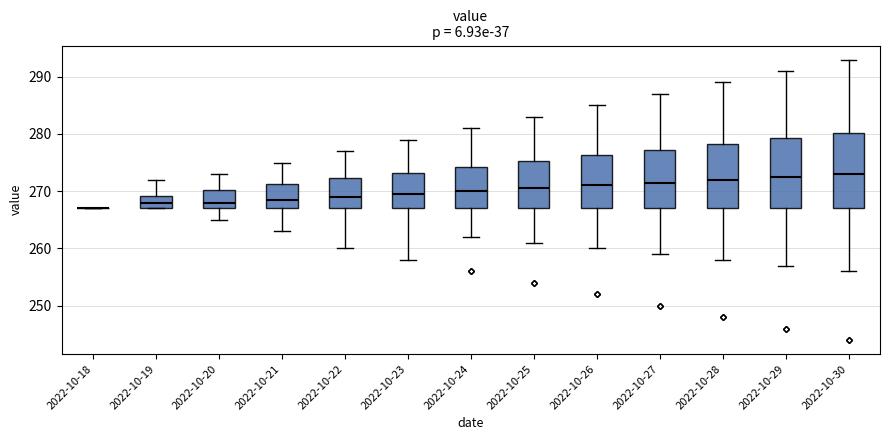

Reading left to right, transcribe this box plot: for each box, give where its median line is, the range the box spans, and where its two whiskers end, as read against the y-axis. The values are not printed on the chart, so give them approximately, as read against the axis.

2022-10-18: box collapsed to a line at 267, whiskers 267 to 267
2022-10-19: median 268, box 267 to 269, whiskers 267 to 272
2022-10-20: median 268, box 267 to 270, whiskers 265 to 273
2022-10-21: median 269, box 267 to 271, whiskers 263 to 275
2022-10-22: median 269, box 267 to 272, whiskers 260 to 277
2022-10-23: median 270, box 267 to 273, whiskers 258 to 279
2022-10-24: median 270, box 267 to 274, whiskers 262 to 281
2022-10-25: median 271, box 267 to 275, whiskers 261 to 283
2022-10-26: median 271, box 267 to 276, whiskers 260 to 285
2022-10-27: median 272, box 267 to 277, whiskers 259 to 287
2022-10-28: median 272, box 267 to 278, whiskers 258 to 289
2022-10-29: median 273, box 267 to 279, whiskers 257 to 291
2022-10-30: median 273, box 267 to 280, whiskers 256 to 293